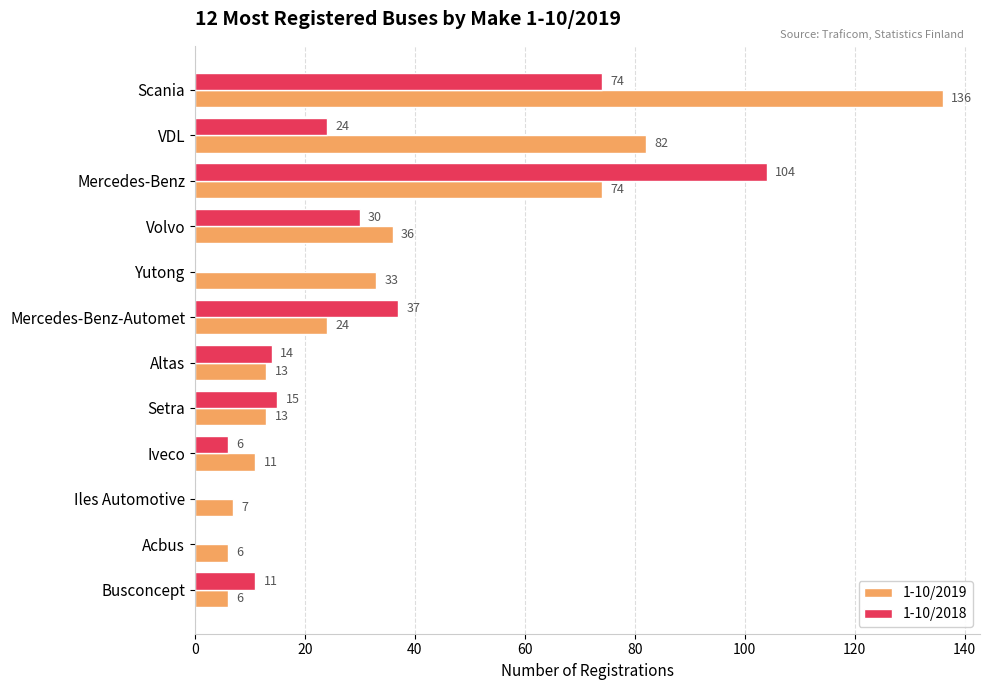

Count the number of categories in the chart.

12